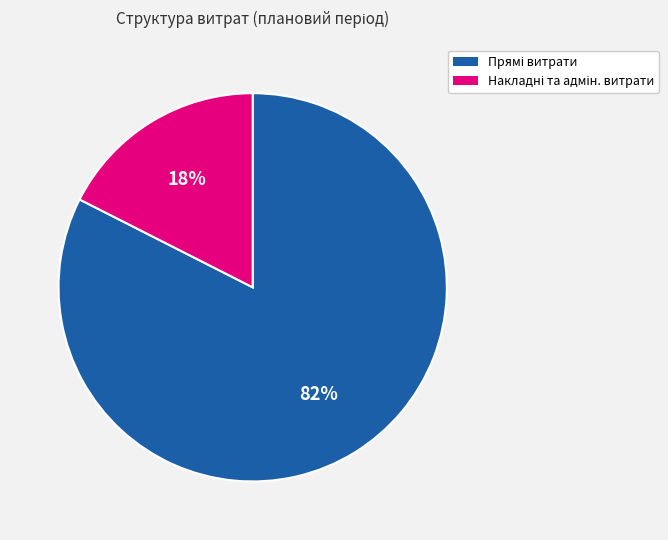

To the nearest percent, what is the average slice percentage?

50%